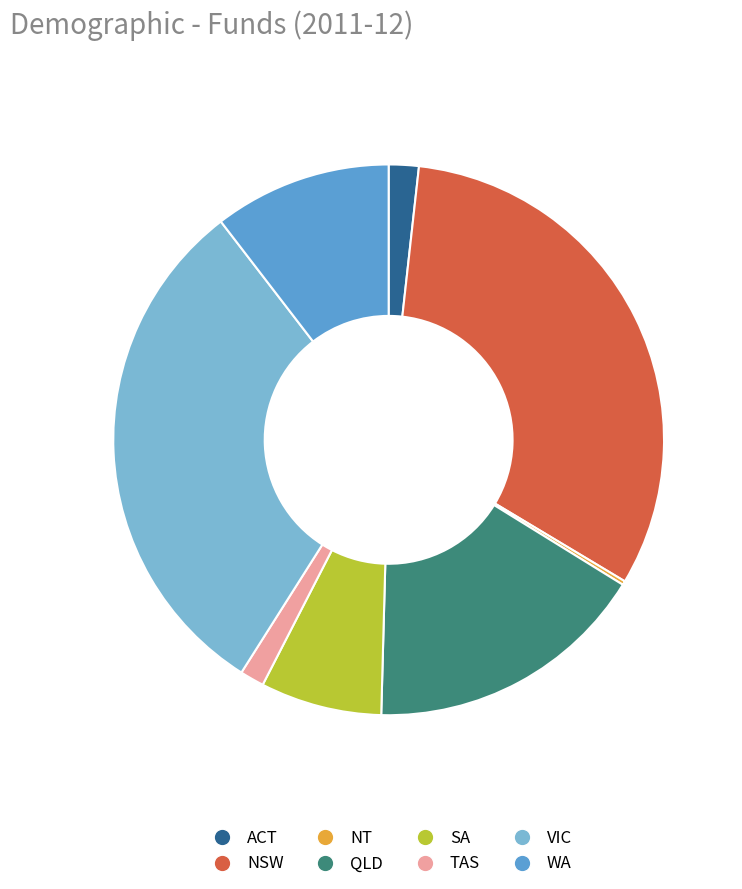

True or false: WA accounts for 1% of the total.

False